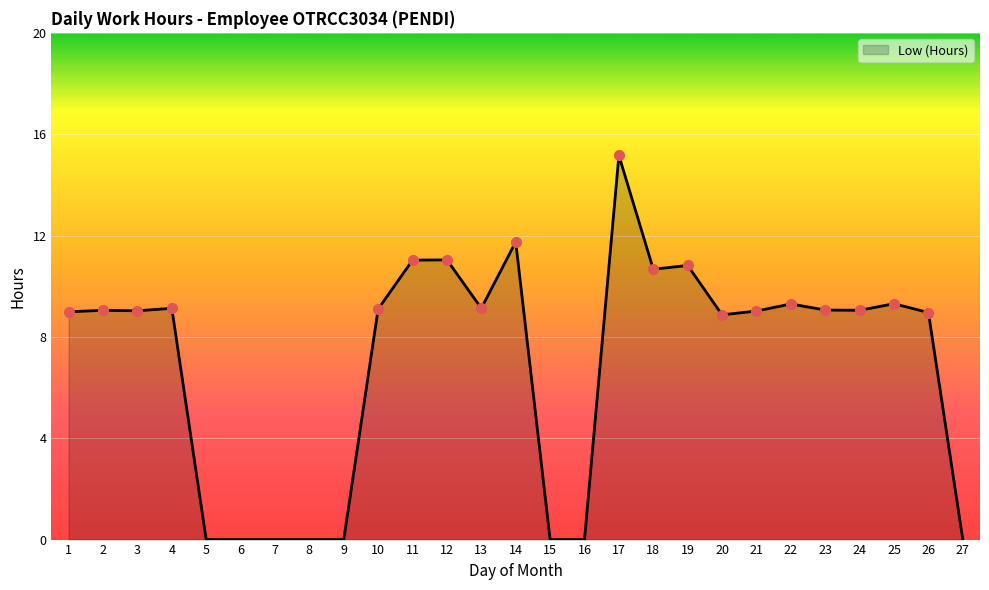

Which label corresponds to the largest value in the chart?

17